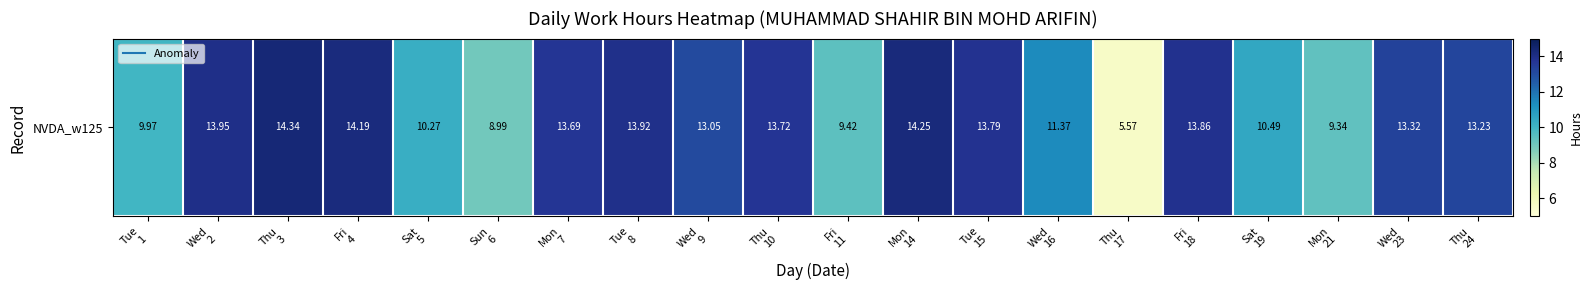

At which label does the data first exceed 13?

Wed
2